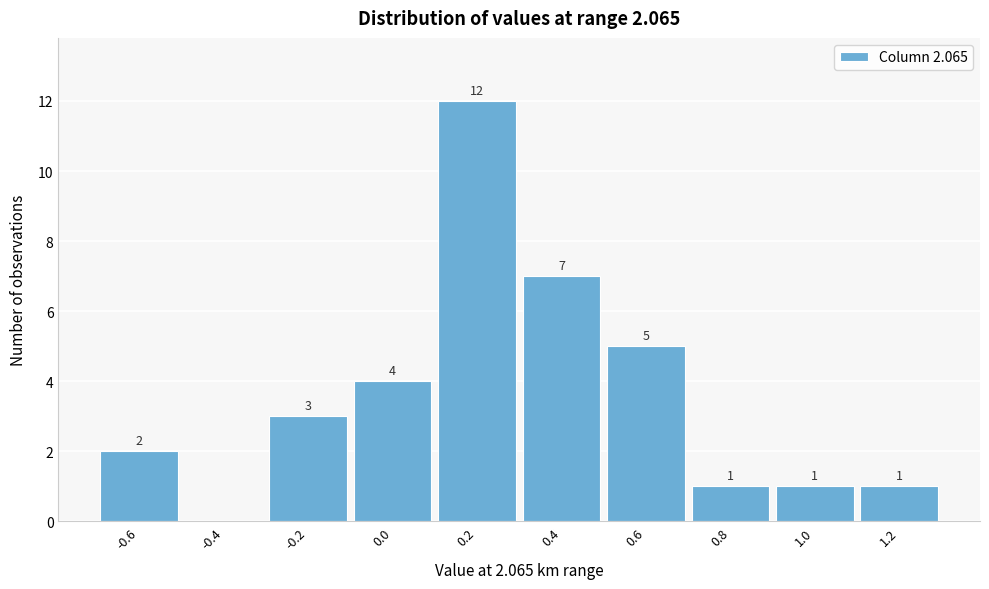

Reading right to left, list all the values displayed in this chart.

1.2=1	1.0=1	0.8=1	0.6=5	0.4=7	0.2=12	0.0=4	-0.2=3	-0.4=0	-0.6=2